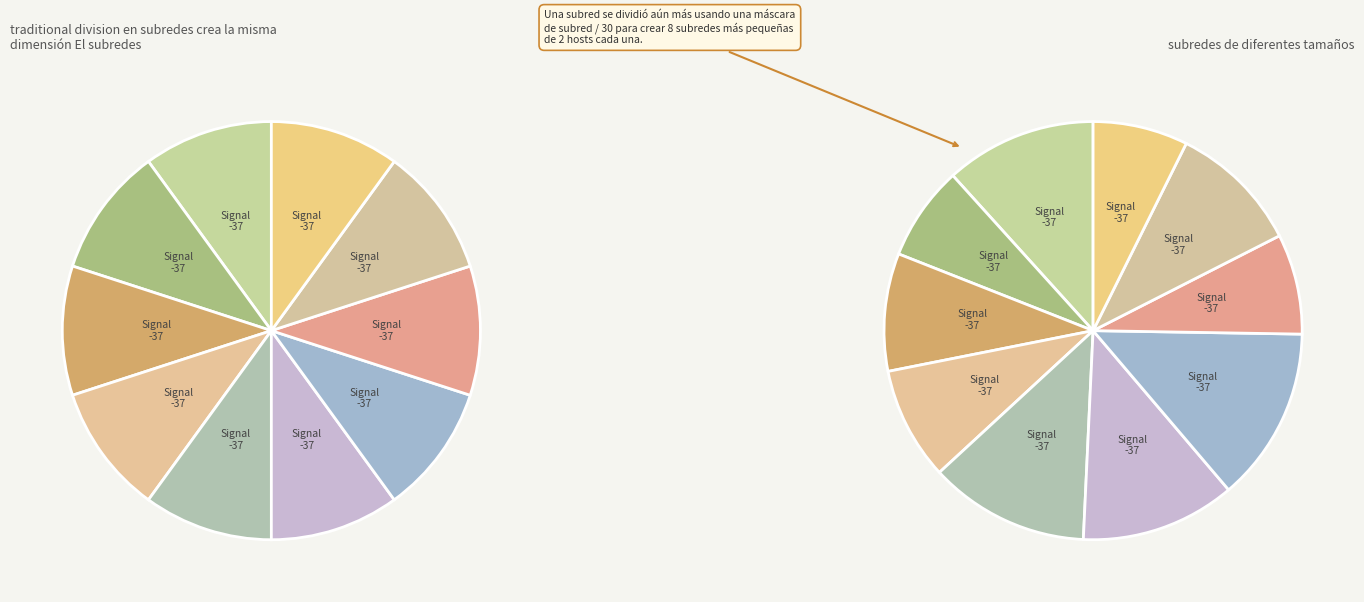

Count the number of slices in the pie.

10